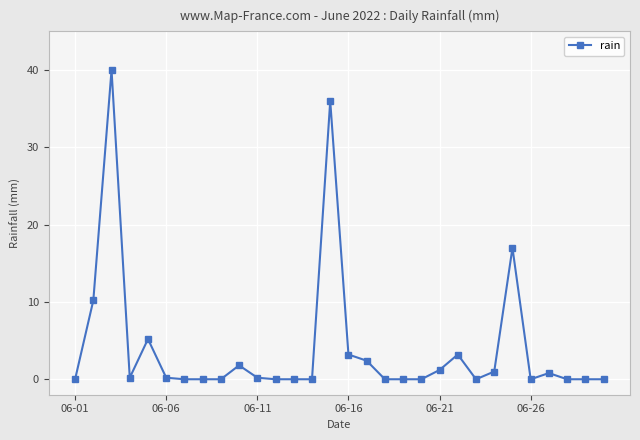

True or false: the data has more than 2 interior local peaks.

True